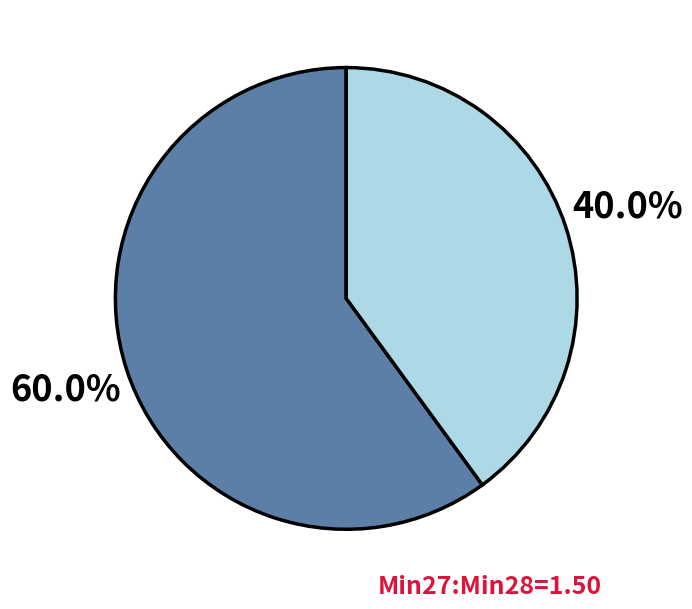

Is there any slice that represents more than half of the pie?

Yes